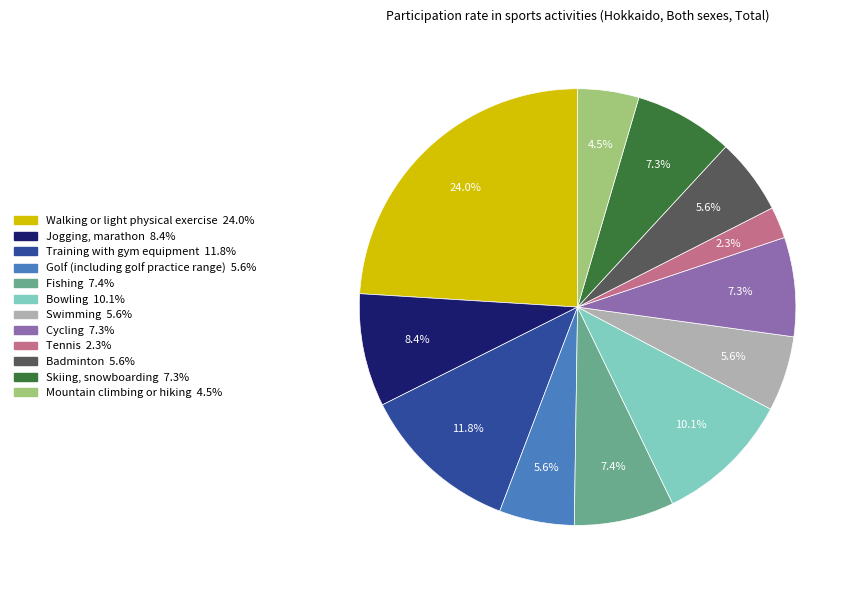

Does Walking or light physical exercise represent more than half of the total?

No